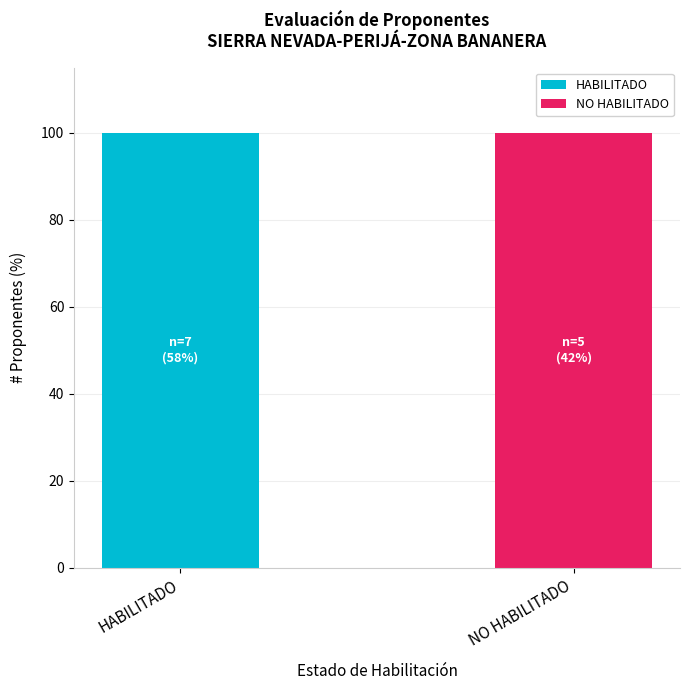

Are the bars grouped side by side (vs. stacked)?

No